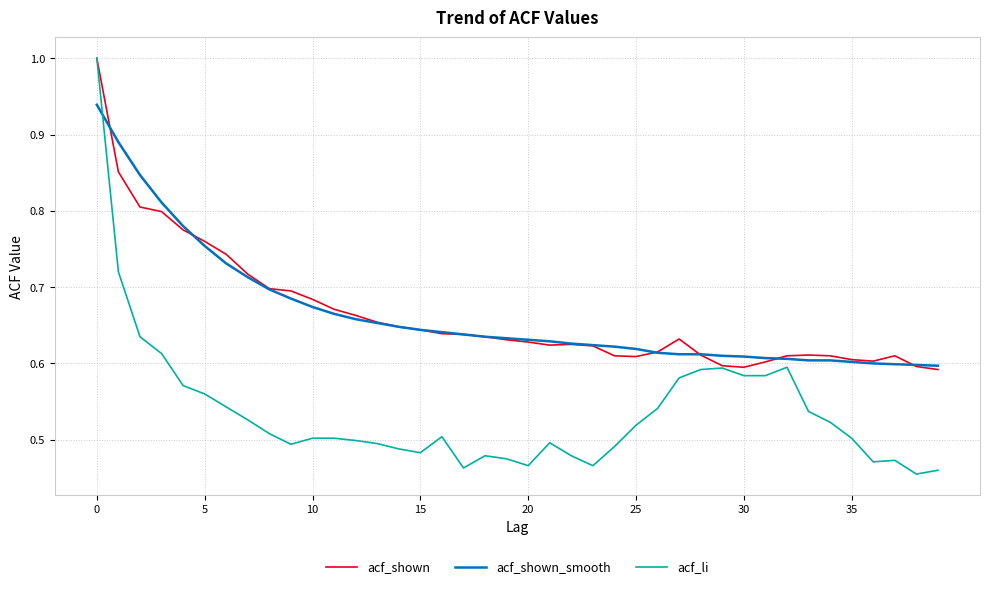

Which series has the largest range (max minus min)?

acf_li